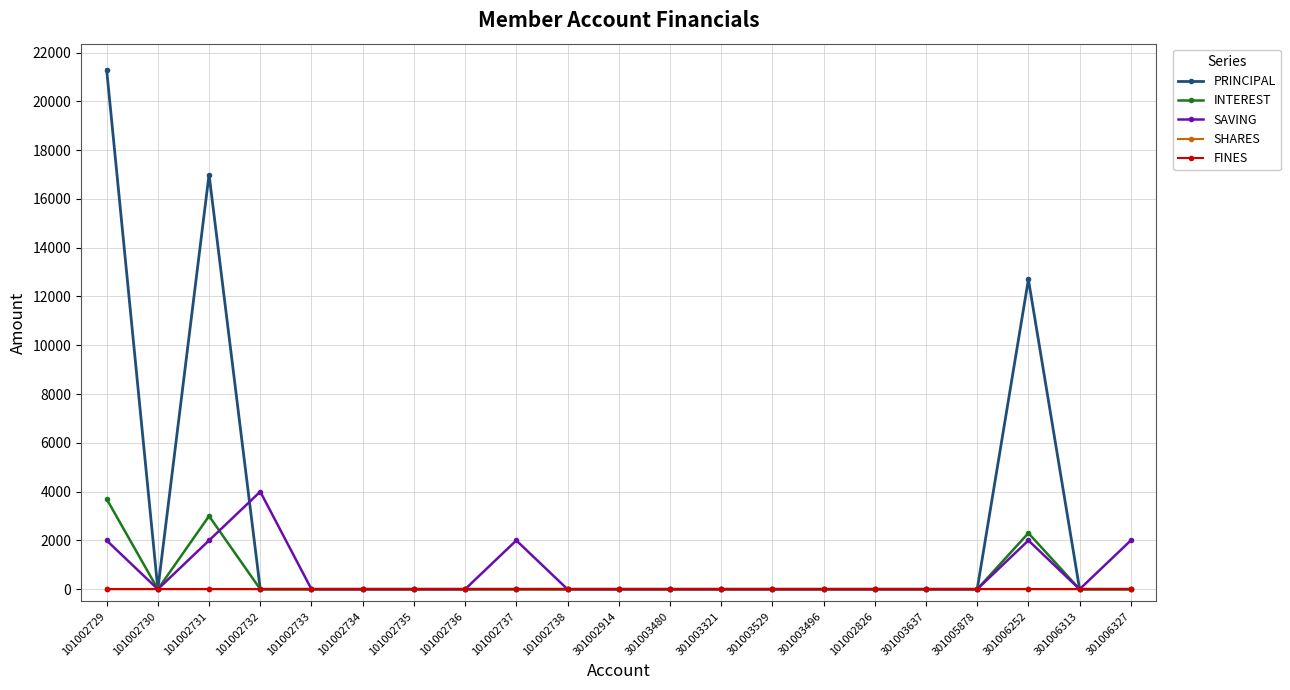

What is the maximum value shown in the chart?

21300